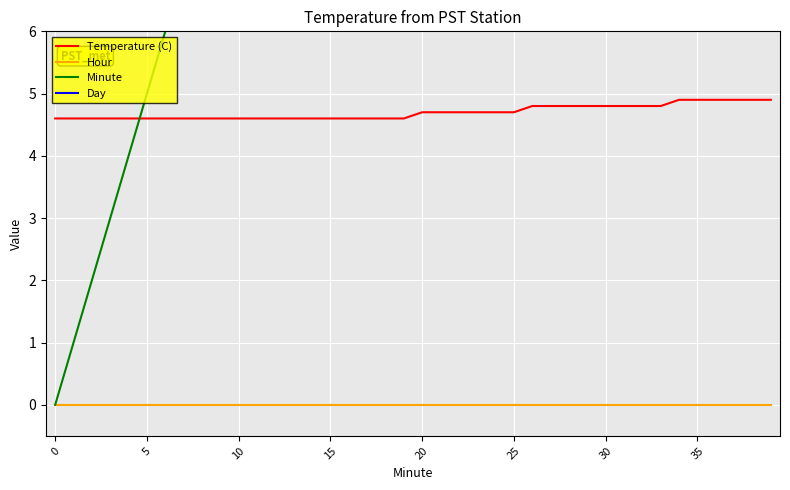

True or false: Day and Hour intersect in this chart.

False